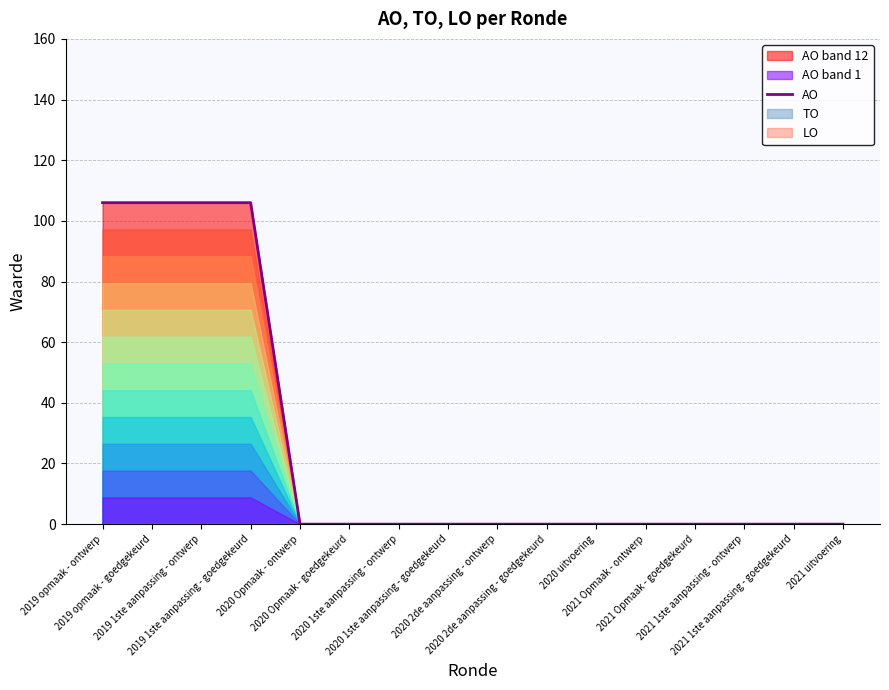

List the labels in order of value, smallest first.

2020 Opmaak - ontwerp, 2020 Opmaak - goedgekeurd, 2020 1ste aanpassing - ontwerp, 2020 1ste aanpassing - goedgekeurd, 2020 2de aanpassing - ontwerp, 2020 2de aanpassing - goedgekeurd, 2020 uitvoering, 2021 Opmaak - ontwerp, 2021 Opmaak - goedgekeurd, 2021 1ste aanpassing - ontwerp, 2021 1ste aanpassing - goedgekeurd, 2021 uitvoering, 2019 opmaak - ontwerp, 2019 opmaak - goedgekeurd, 2019 1ste aanpassing - ontwerp, 2019 1ste aanpassing - goedgekeurd